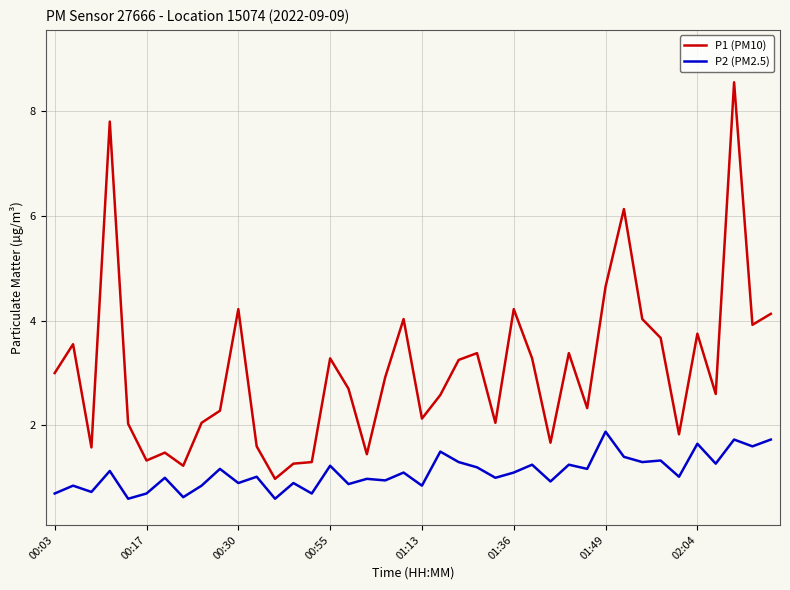

Rank the series by their average value, from highest to lowest.

P1 (PM10), P2 (PM2.5)